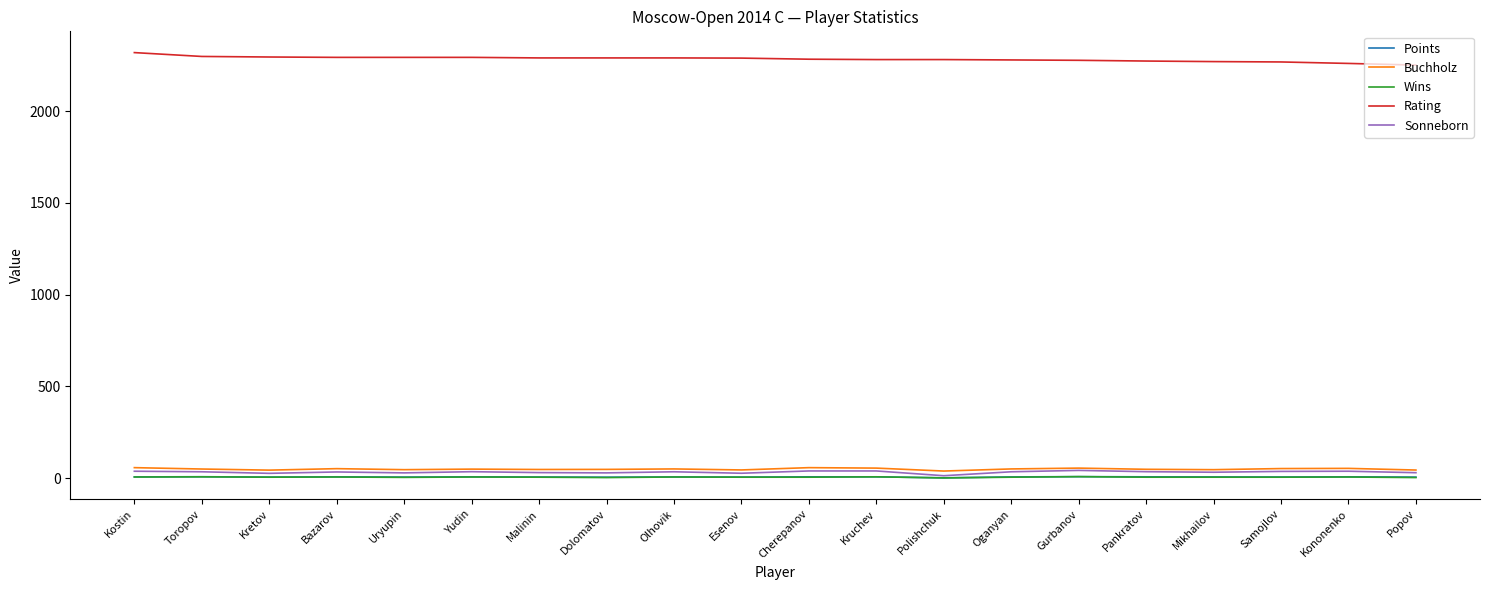

True or false: Rating and Buchholz intersect in this chart.

False